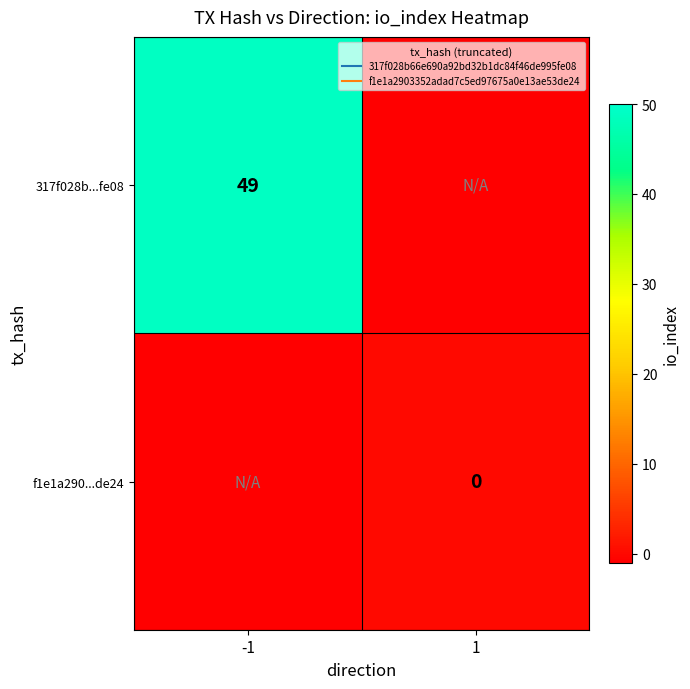

Between 1 and -1, which is larger?

-1